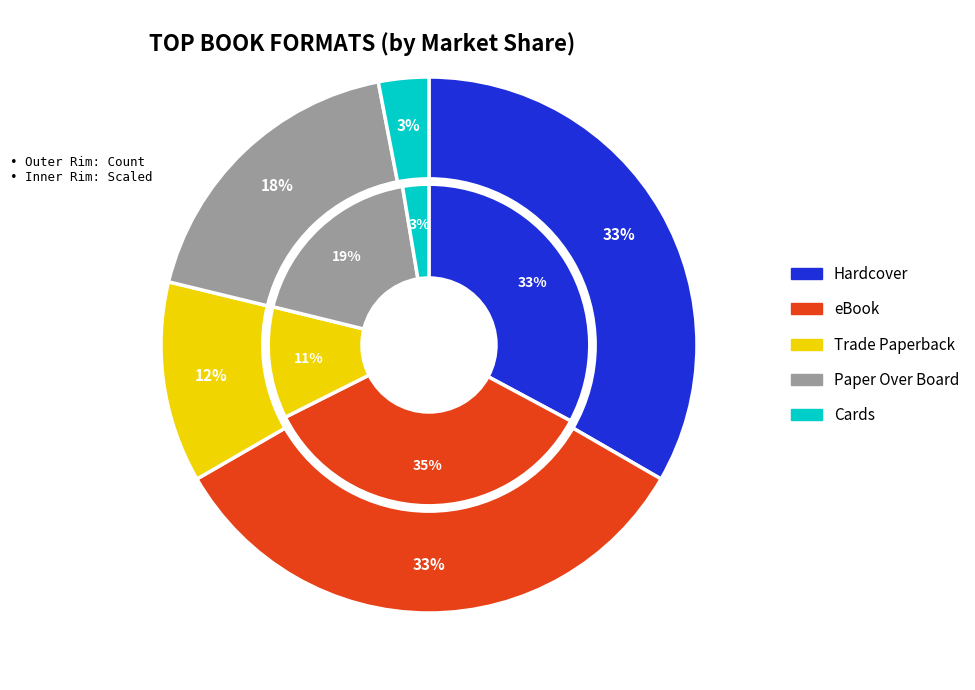

Is there a majority slice in this chart?

No